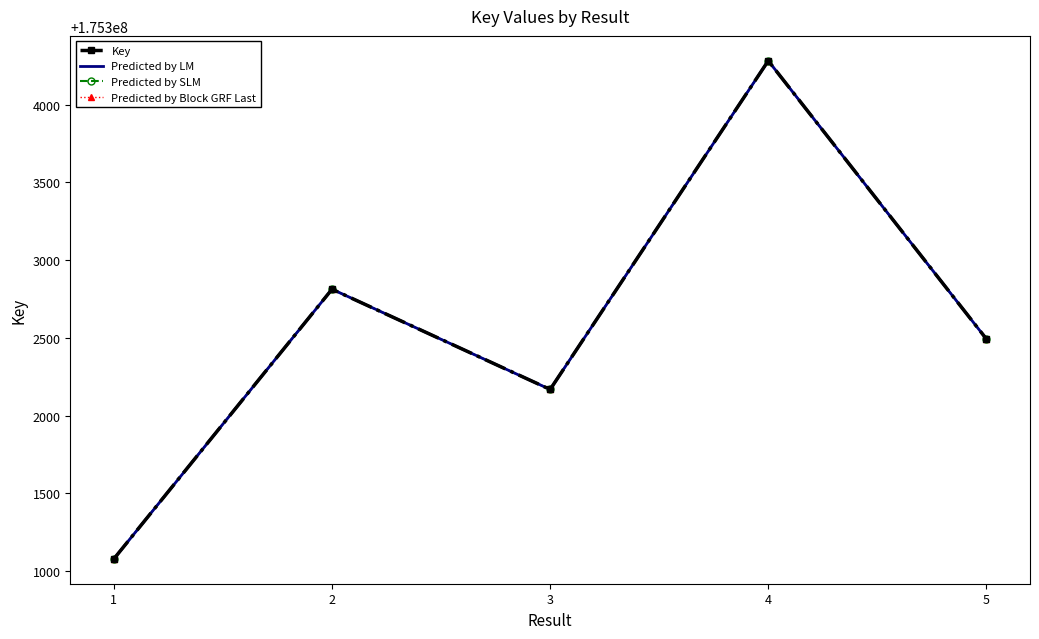

Reading left to right, extract all data points from this chart.

Key: 175301078	175302813	175302168	175304283	175302493
Predicted by LM: 175301078	175302813	175302168	175304283	175302493
Predicted by SLM: 175301078	175302813	175302168	175304283	175302493
Predicted by Block GRF Last: 175301078	175302813	175302168	175304283	175302493